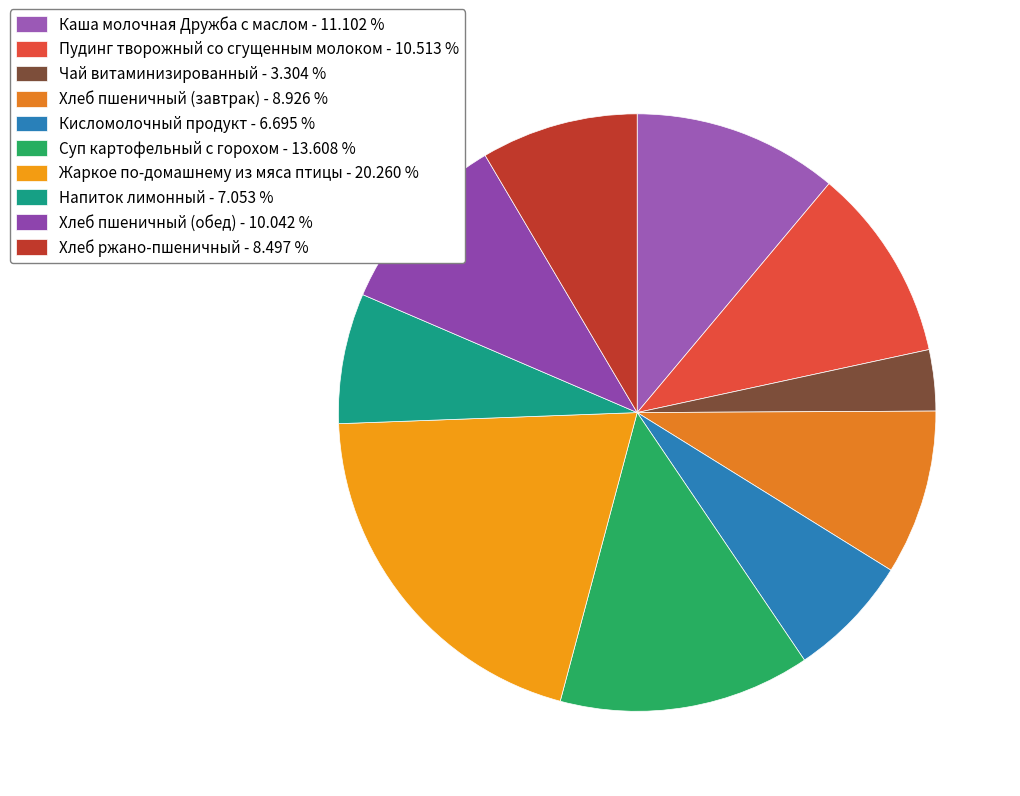

To the nearest percent, what portion does Суп картофельный с горохом represent?

14%